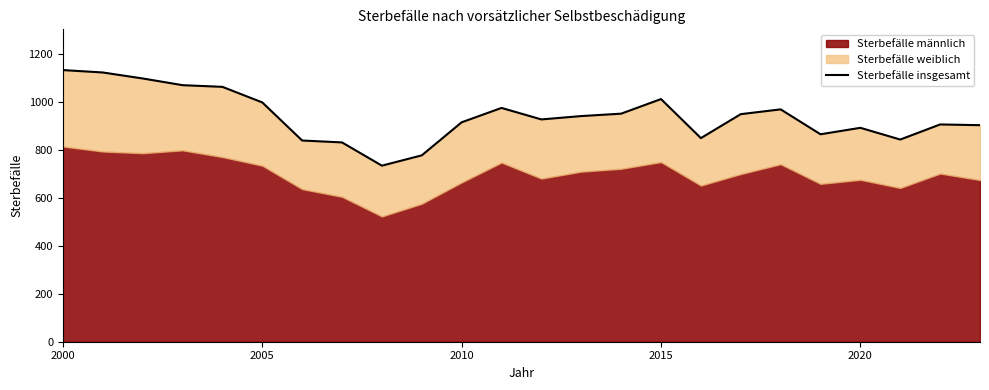

Where does the data first go above 942?

2000